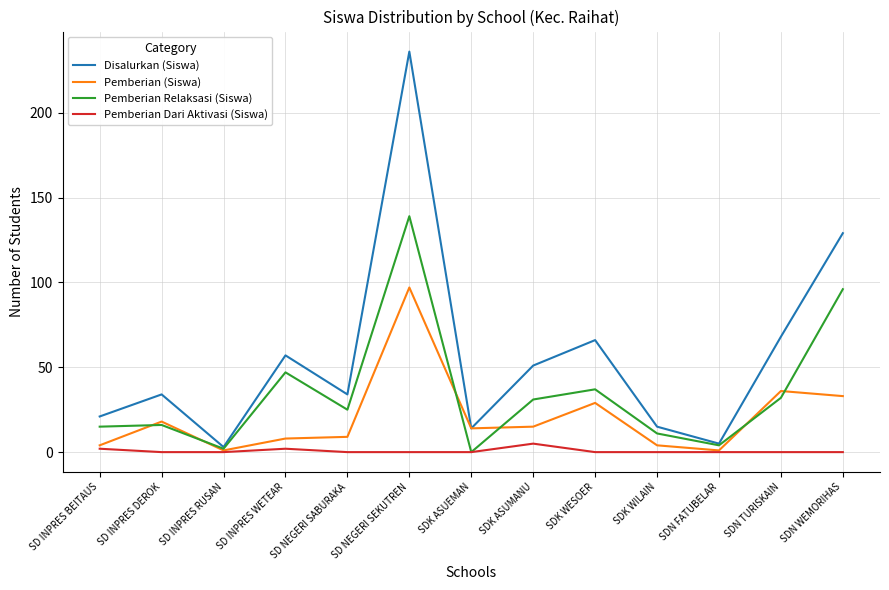

List the series in order of their peak value, highest first.

Disalurkan (Siswa), Pemberian Relaksasi (Siswa), Pemberian (Siswa), Pemberian Dari Aktivasi (Siswa)